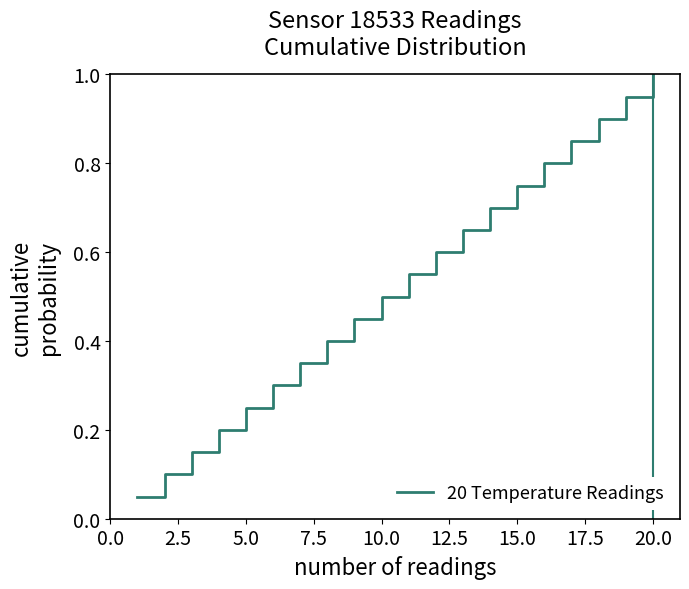

What is the maximum value shown in the chart?

1.0